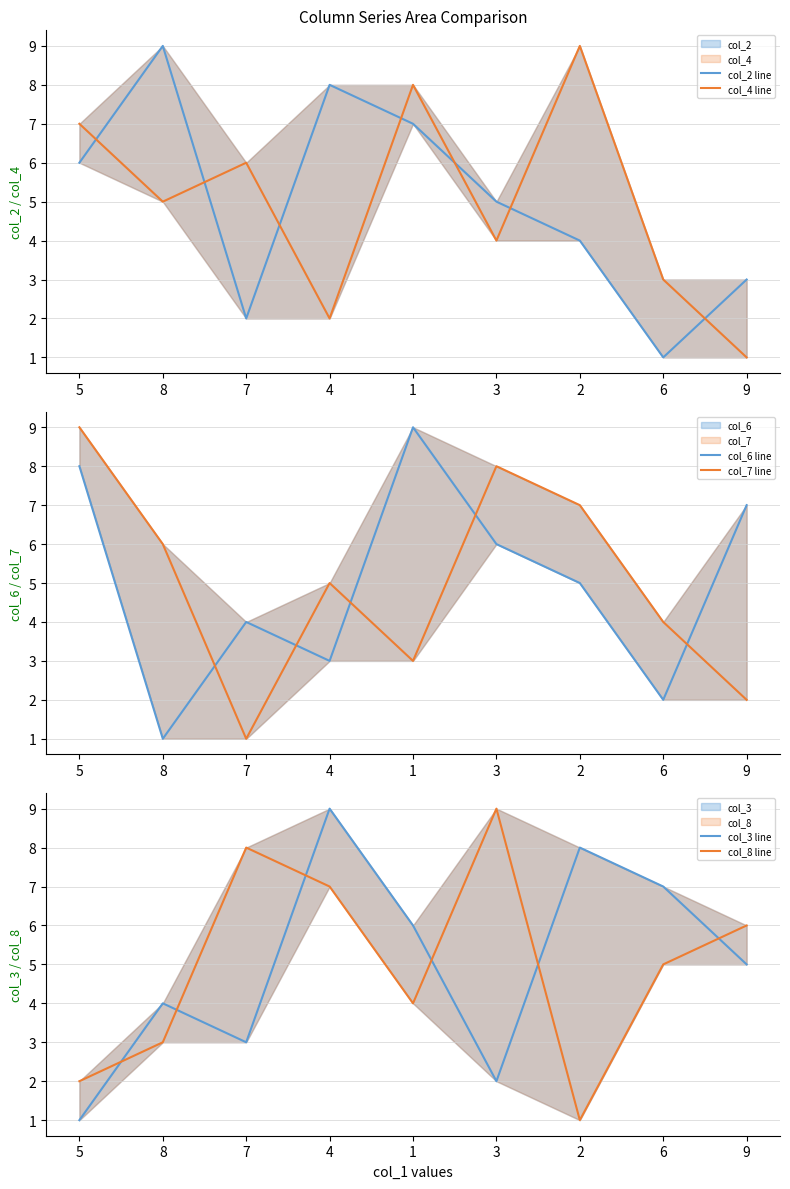

At how many categories does at least one series exceed 3?

9